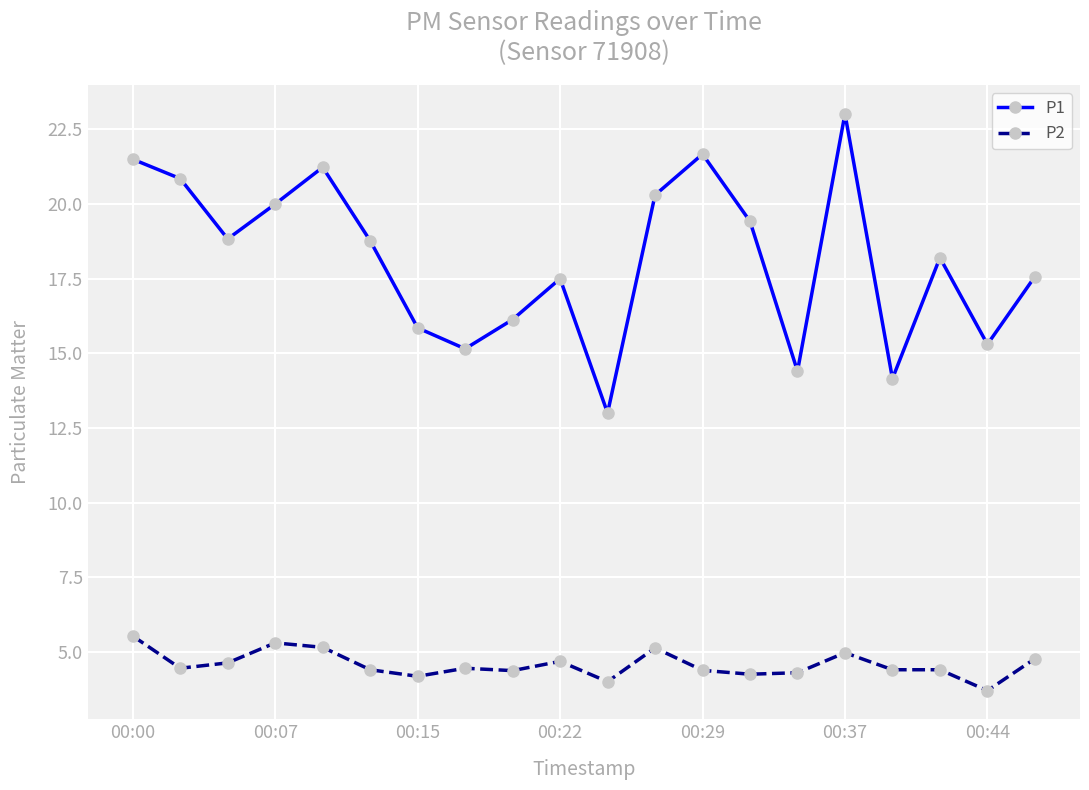

True or false: P2 and P1 intersect in this chart.

False